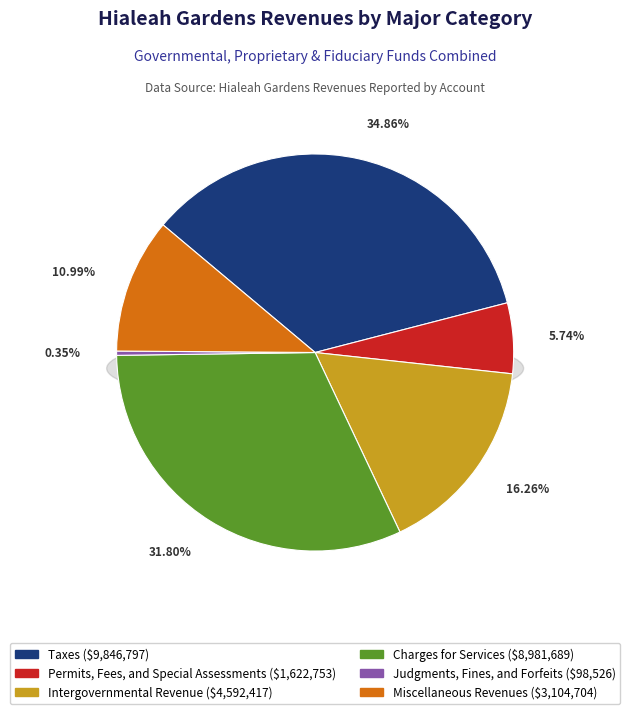

What is the largest slice in the pie chart?

Taxes